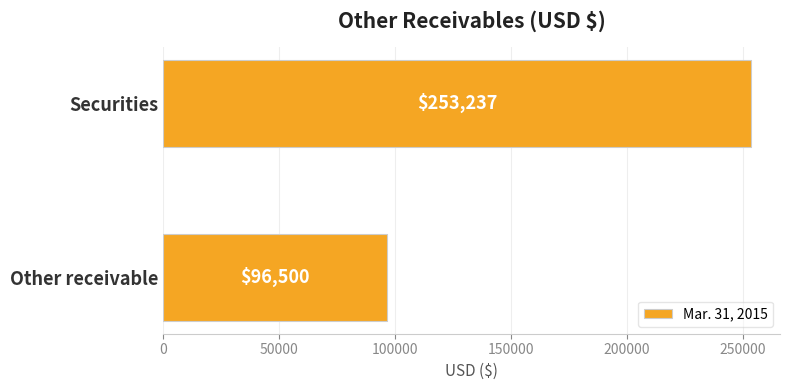

Are the bars grouped side by side (vs. stacked)?

No